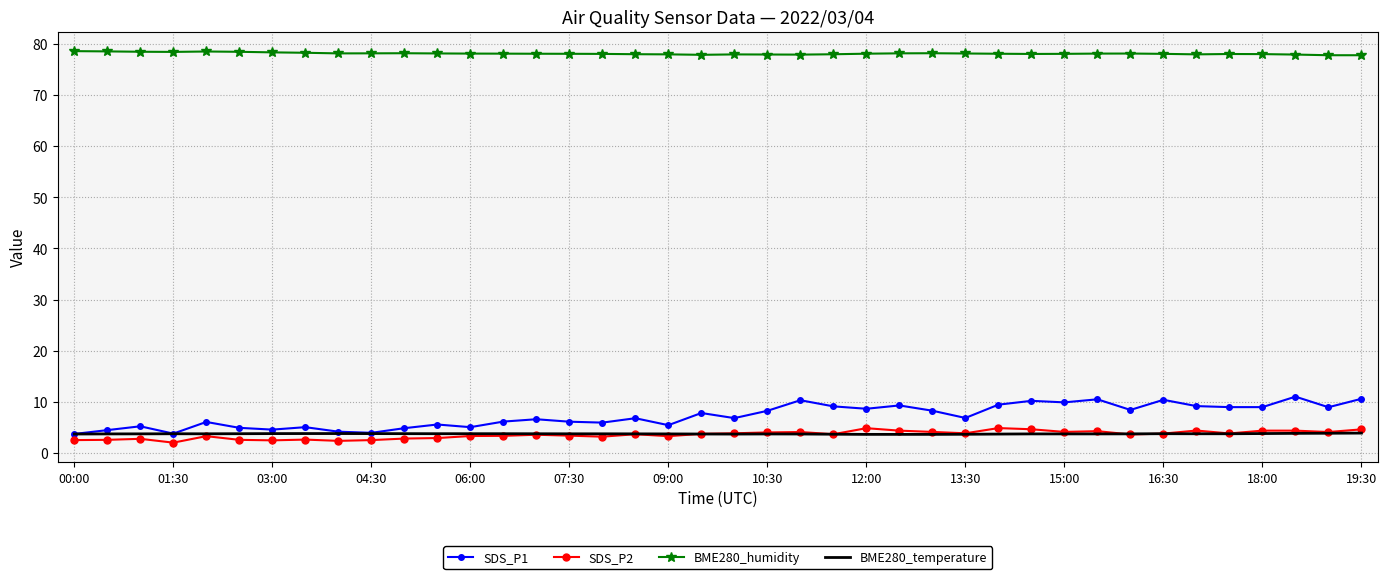

What is the smallest value displayed?

2.0